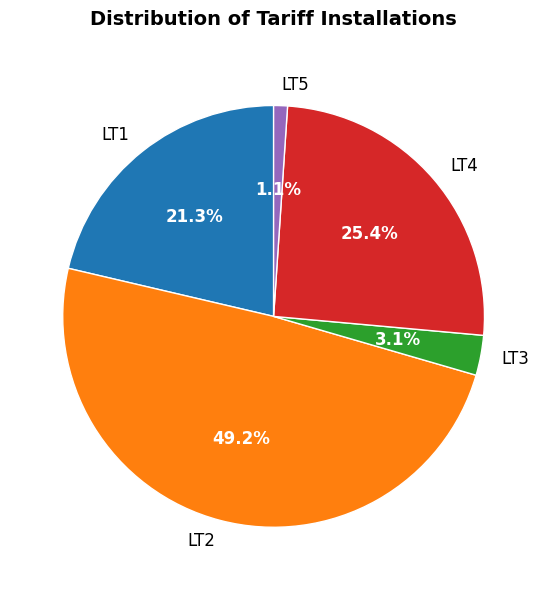

To the nearest percent, what is the average slice percentage?

20%